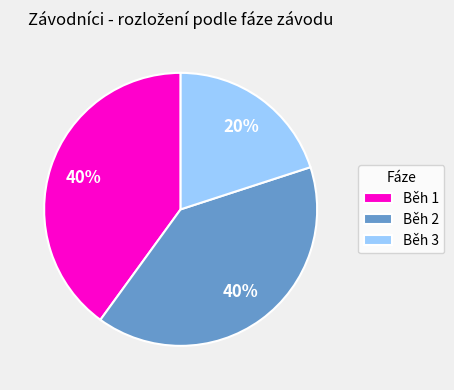

What percentage is the Běh 2 slice, to the nearest percent?

40%